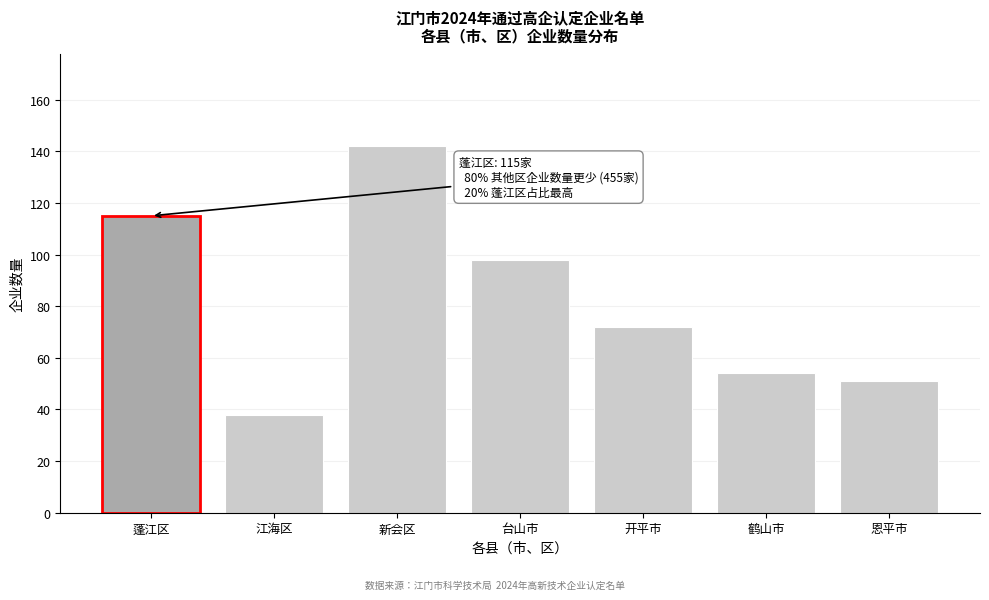

Reading right to left, extract all data points from this chart.

51	54	72	98	142	38	115